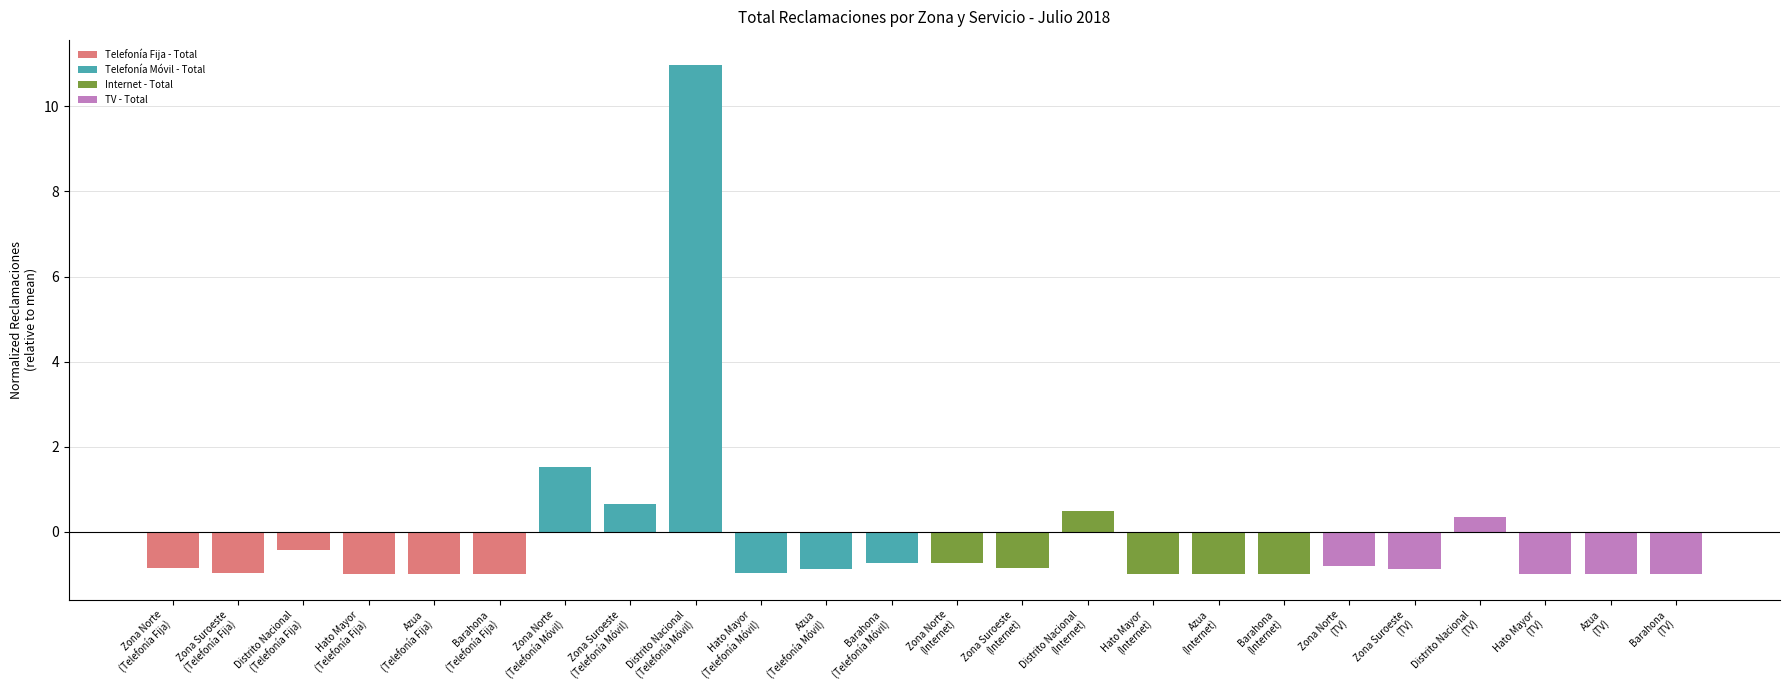

How many distinct data groups are displayed?

4